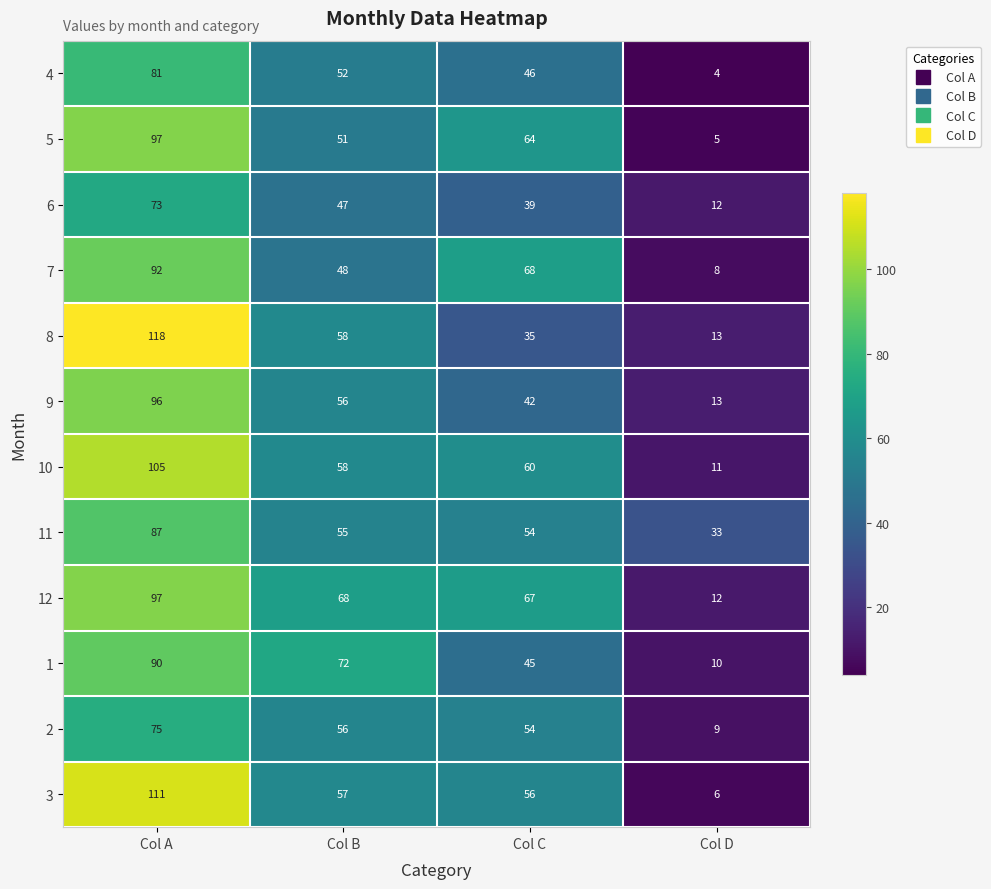

True or false: 4 has a value of 21 at Col B.

False